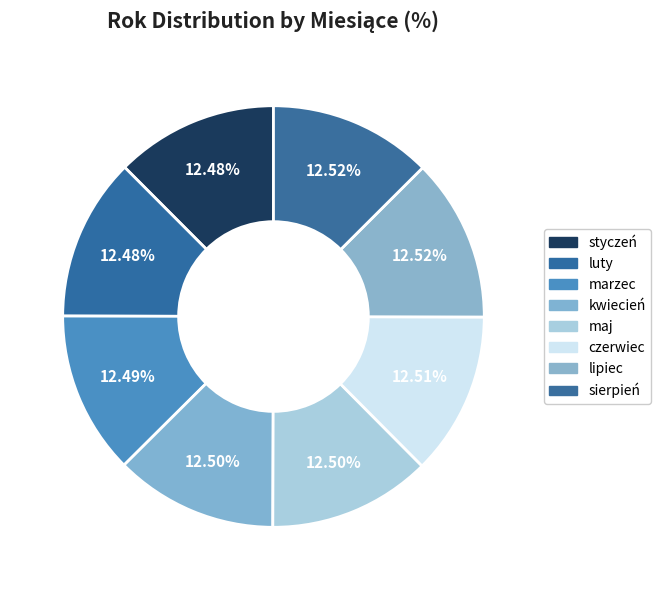

Does czerwiec represent more than half of the total?

No